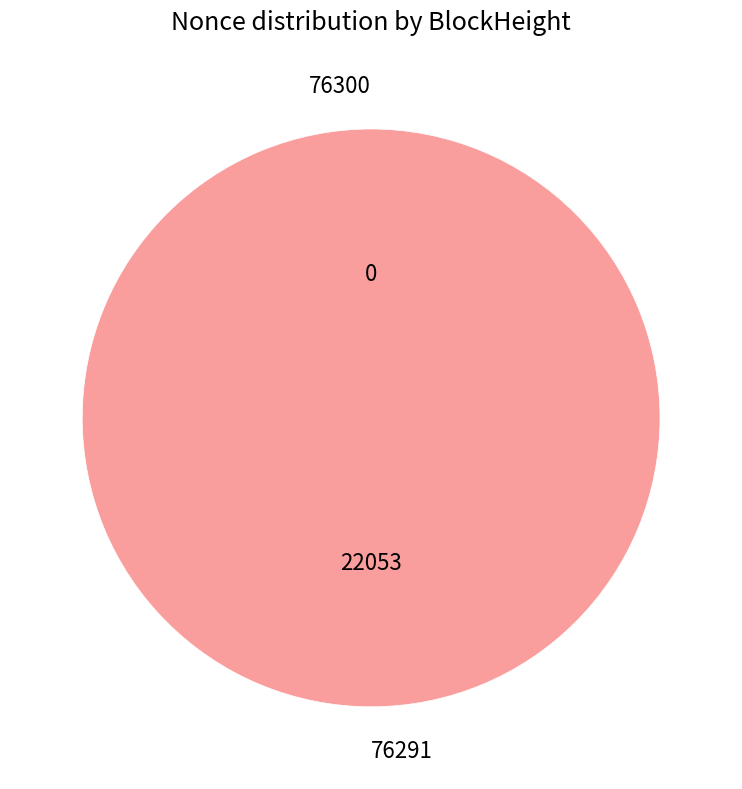

How many slices are in this pie chart?

2